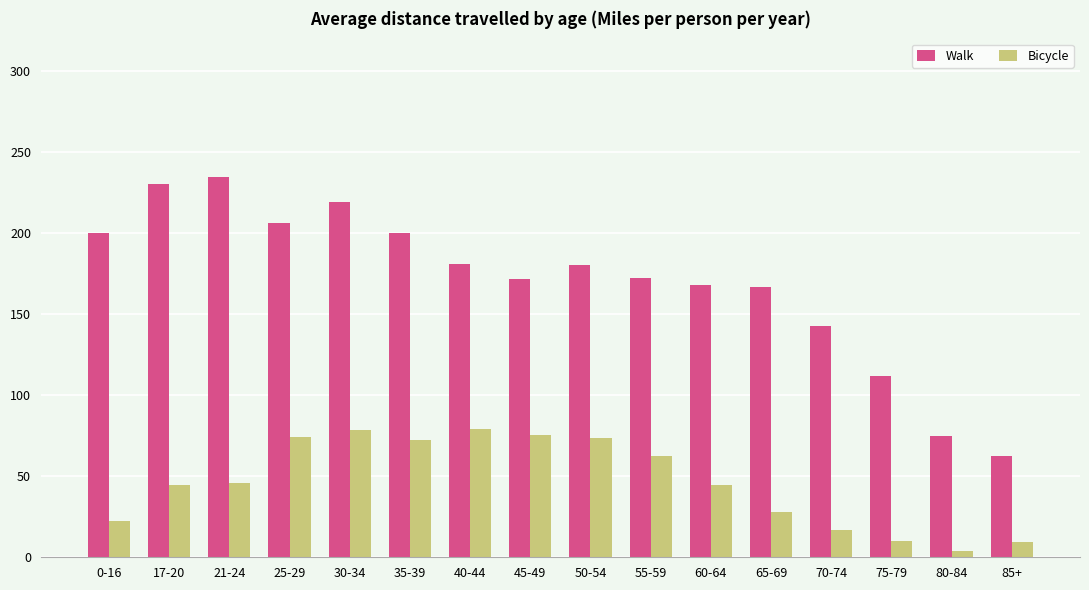

Is it true that Walk equals 142.8 at 70-74?

True